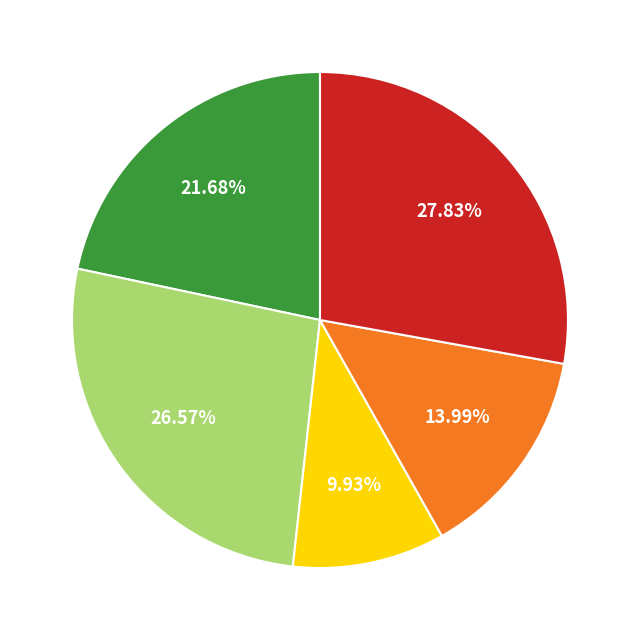

Does any single category account for the majority?

No